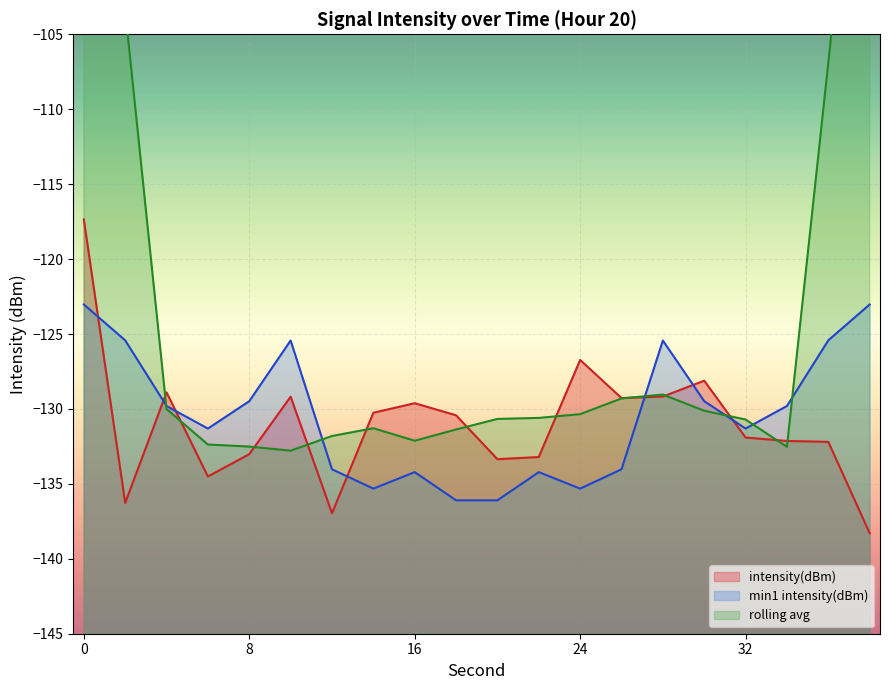

After their last crossing, which series has the higher values: min1 intensity(dBm) or intensity(dBm)?

min1 intensity(dBm)